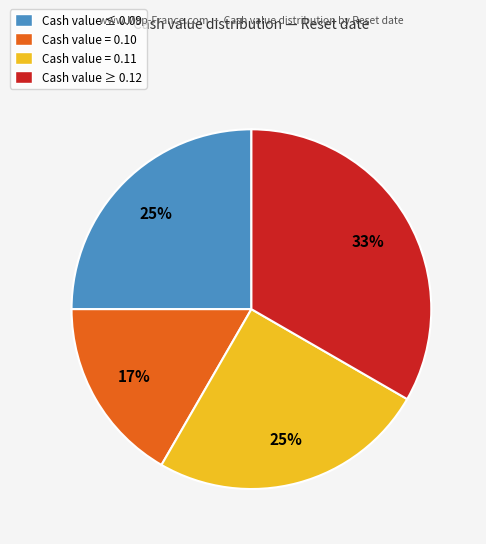

Does any single category account for the majority?

No